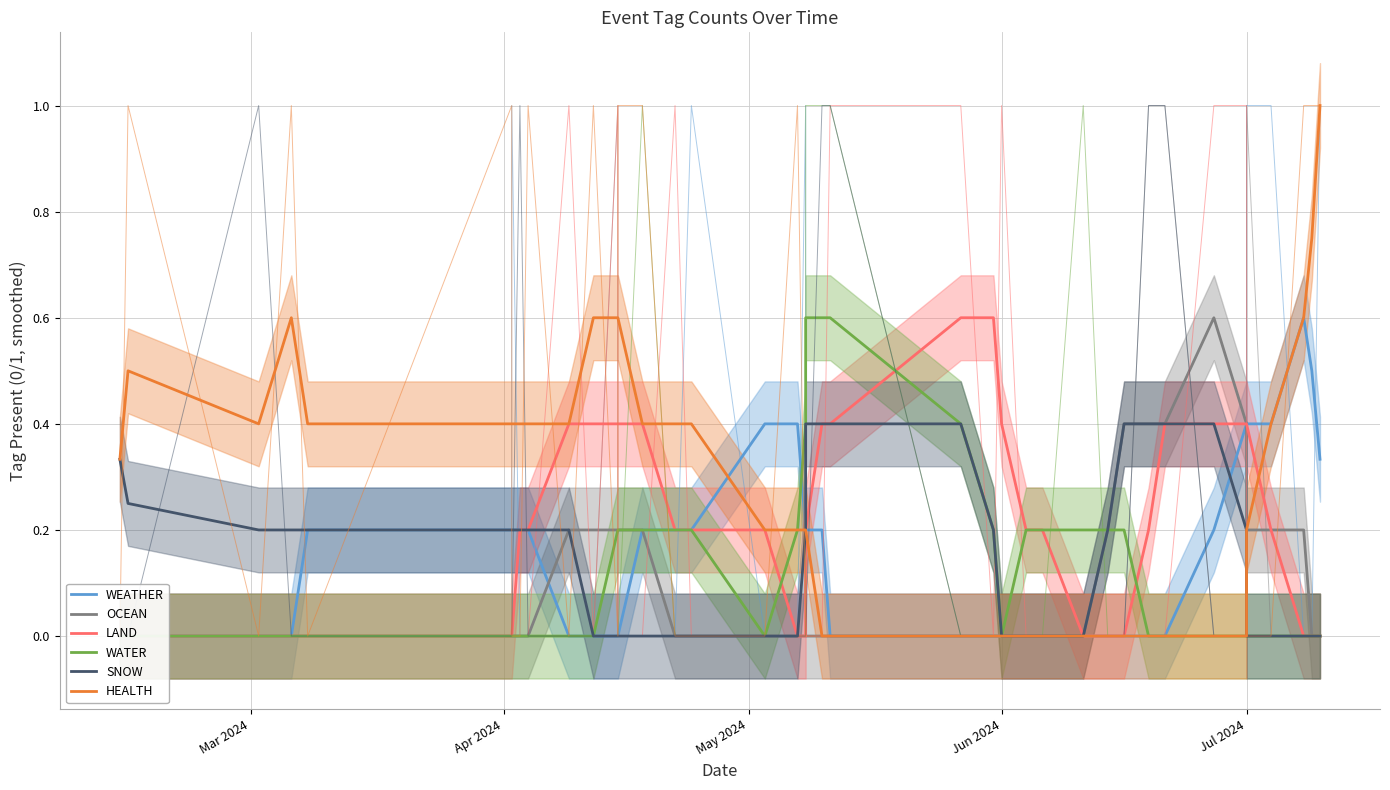

Count the OCEAN values in the range 0 to 1.

39